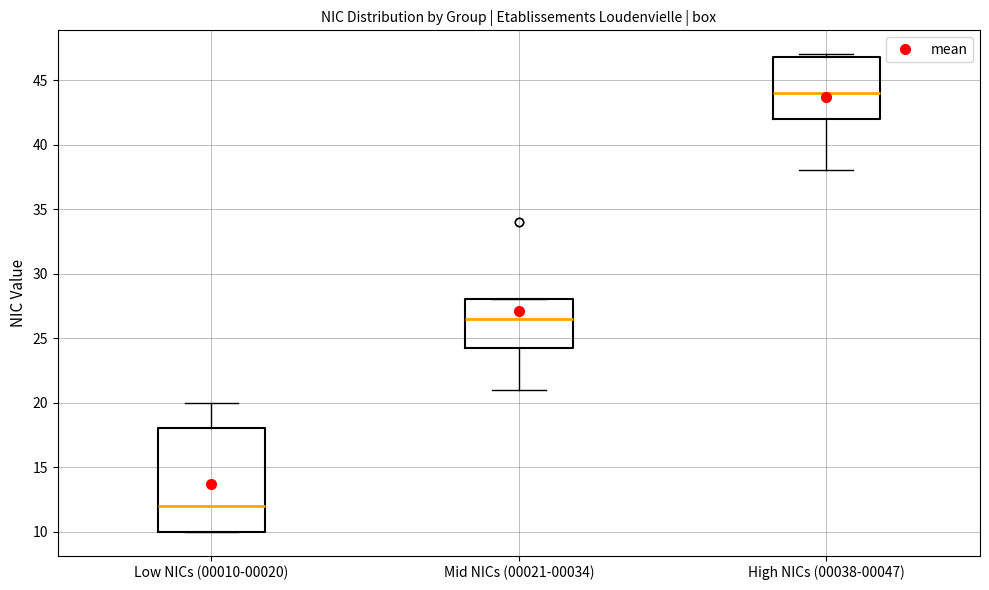

Reading left to right, read every box against the y-axis: the position of its median line, the range the box covers, and the ends of its whiskers. The values are not printed on the chart, so give them approximately, as read against the axis.

Low NICs (00010-00020): median 12.0, box 10.0 to 18.0, whiskers 10.0 to 20.0
Mid NICs (00021-00034): median 26.5, box 24.5 to 28.0, whiskers 21.0 to 28.0
High NICs (00038-00047): median 44.0, box 42.0 to 47.0, whiskers 38.0 to 47.0 (just above the box's upper edge)